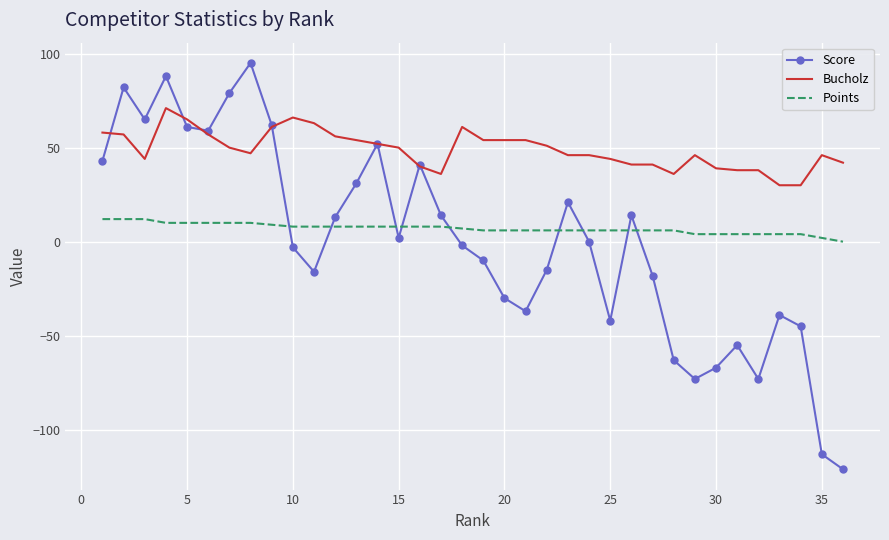

Which series has the largest total across all categories?

Bucholz